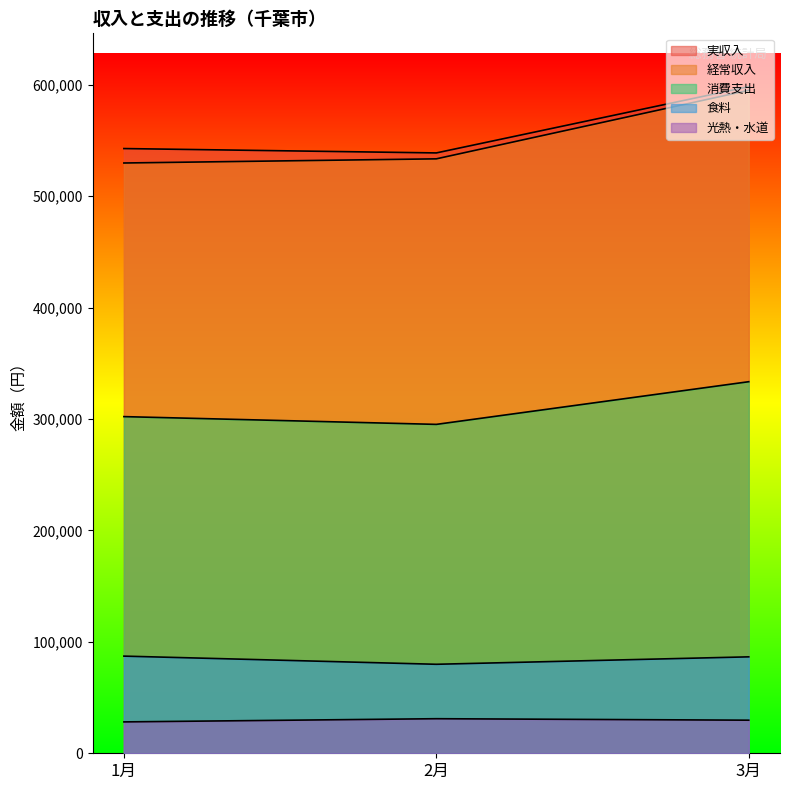

What is the highest value of the 消費支出 series?

333538